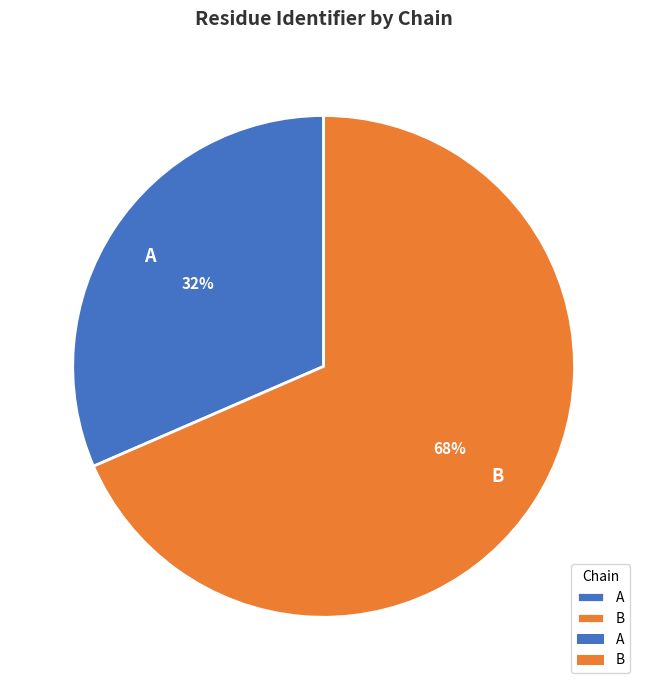

Count the number of slices in the pie.

2